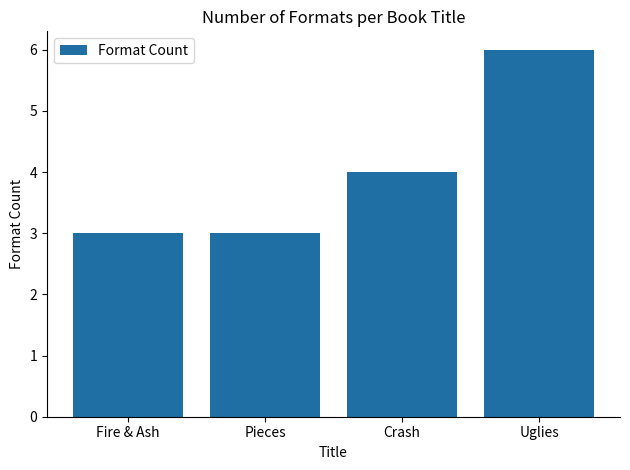

Reading right to left, transcribe all the data shown in this chart.

6	4	3	3